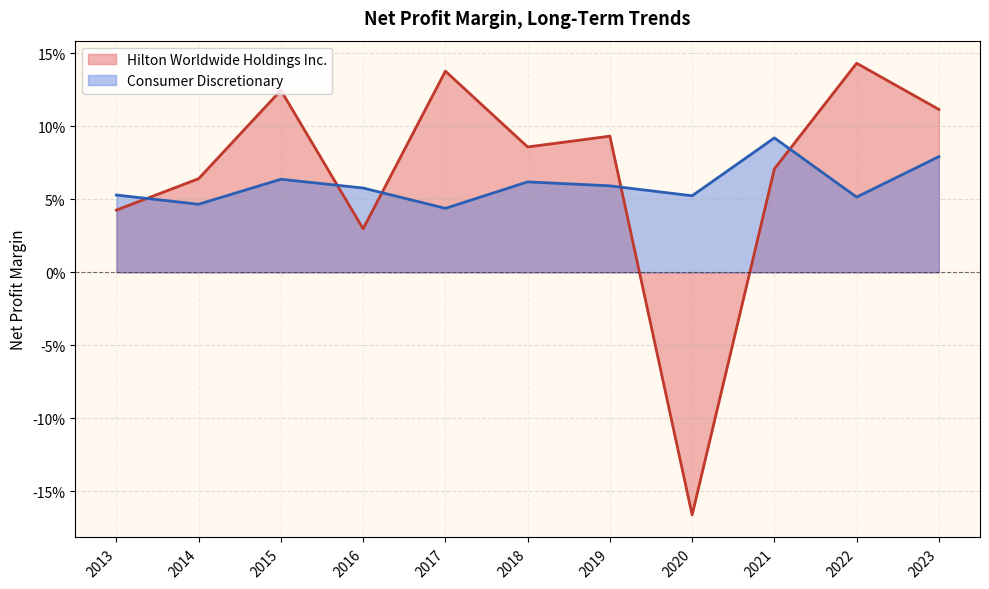

How many intersections are there between Consumer Discretionary and Hilton Worldwide Holdings Inc.?

5